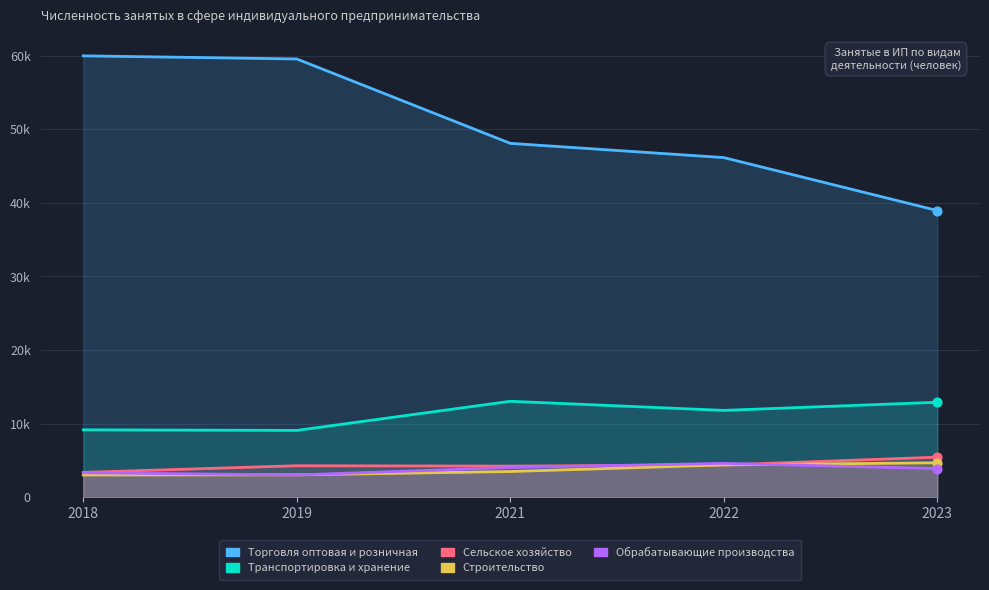

Which series has the largest total across all categories?

Торговля оптовая и розничная